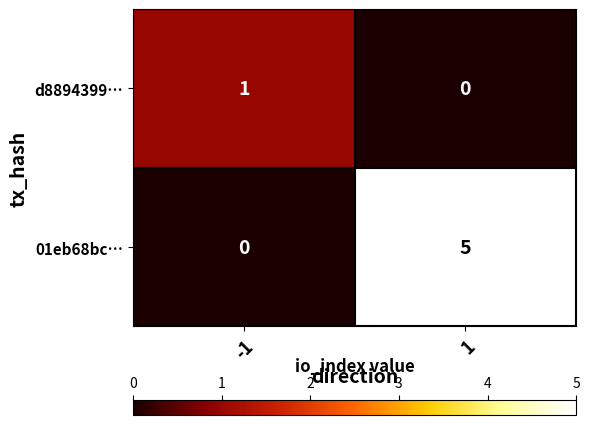

What is the difference between the highest and lowest values at -1?

1